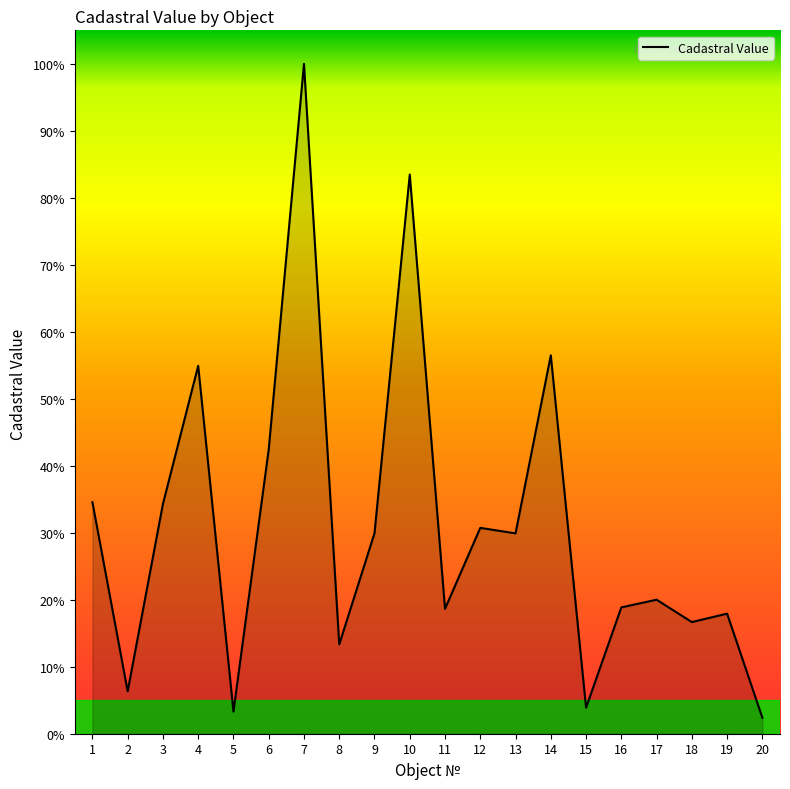

Does the chart have visible grid lines?

No